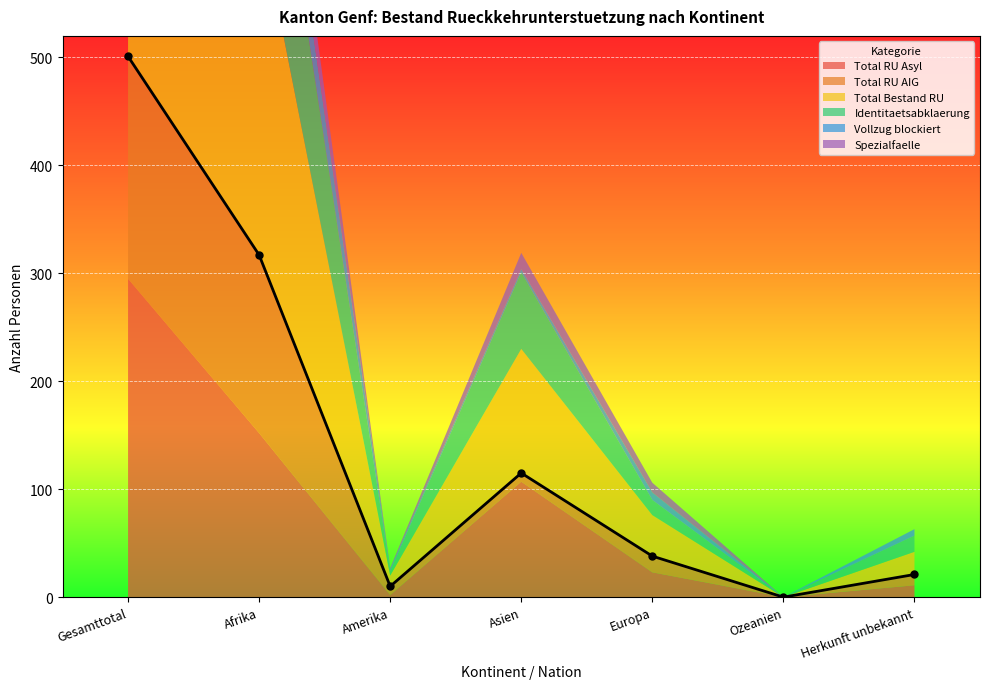

Which series has the largest total across all categories?

Total Bestand RU